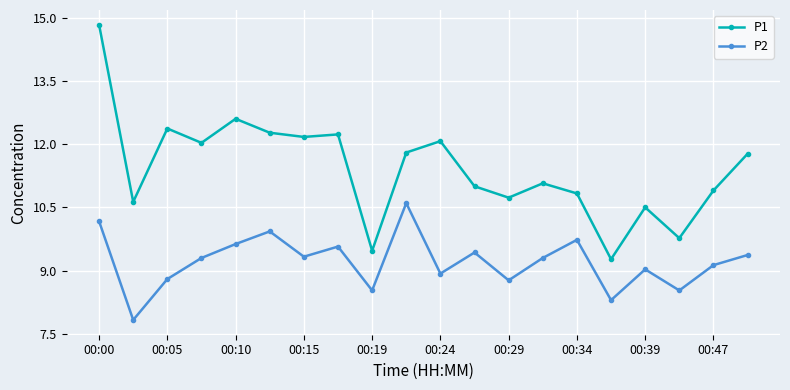

What is the difference between the maximum and minimum values in the P2 series?

2.8